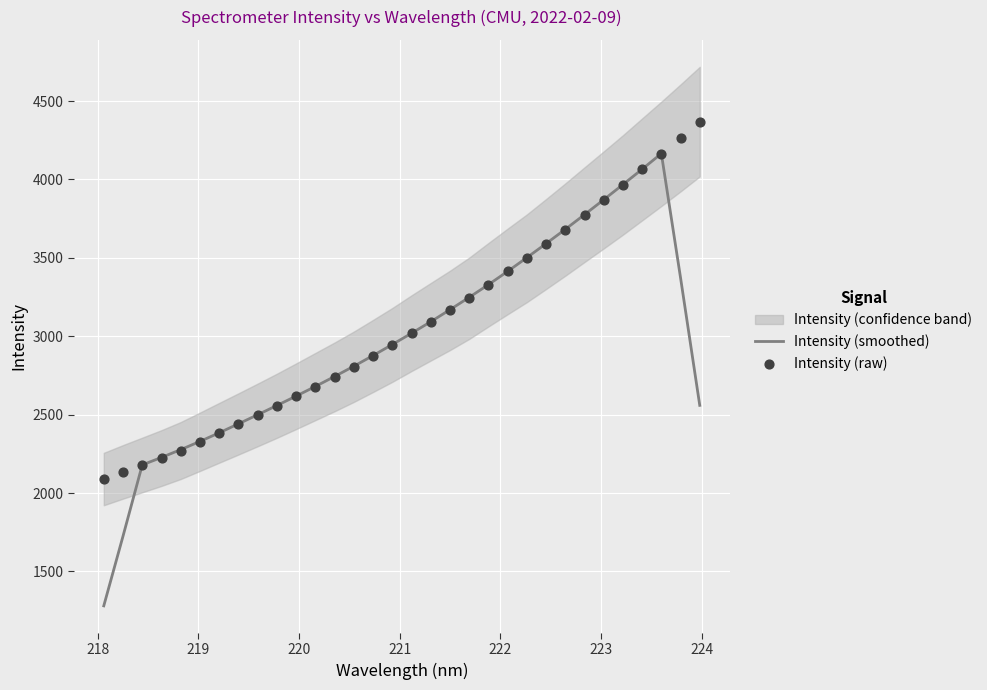

Which series contains the lowest Y value?

Intensity (smoothed)